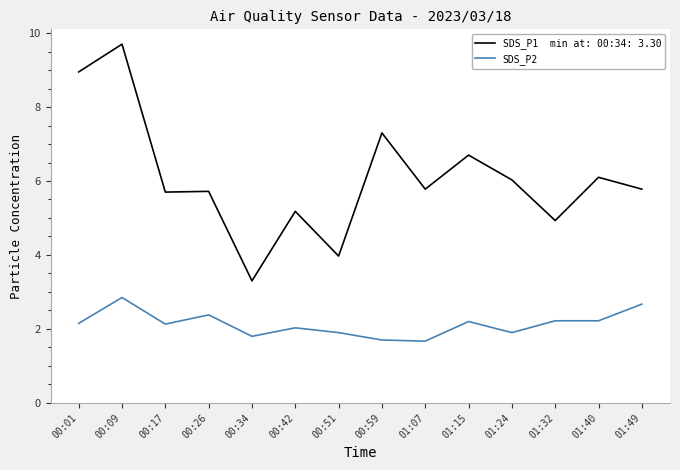

At which category is the sum across all series the highest?

00:09